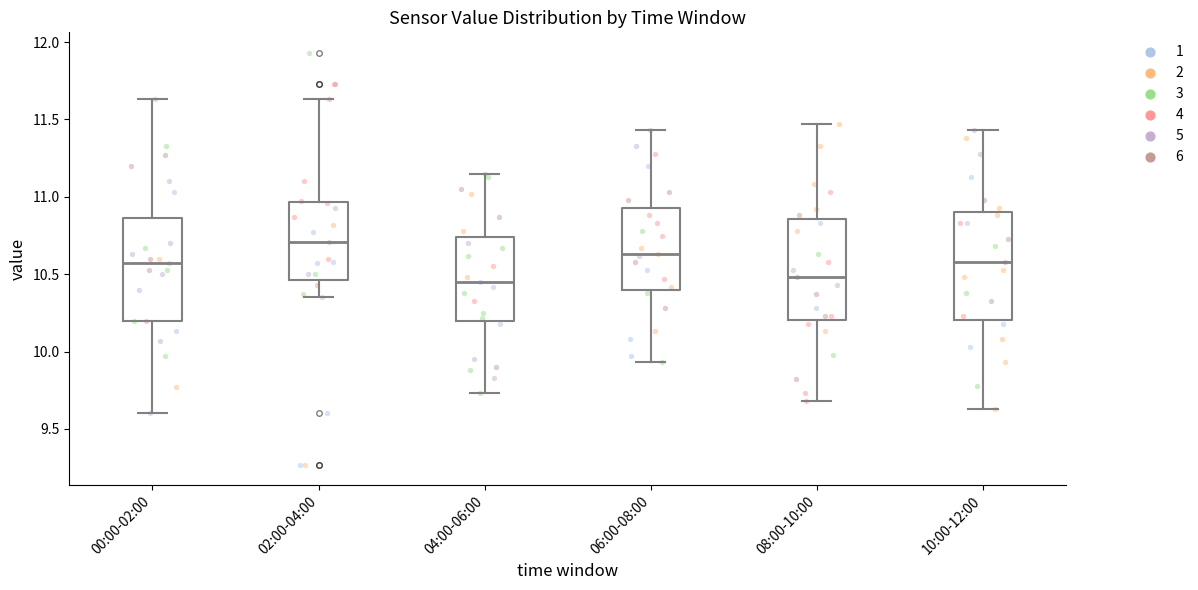

Reading left to right, read every box against the y-axis: the position of its median line, the range the box covers, and the ends of its whiskers. The values are not printed on the chart, so give them approximately, as read against the axis.

00:00-02:00: median 10.55, box 10.20 to 10.85, whiskers 9.60 to 11.65
02:00-04:00: median 10.70, box 10.45 to 10.95, whiskers 10.35 to 11.65
04:00-06:00: median 10.45, box 10.20 to 10.75, whiskers 9.75 to 11.15
06:00-08:00: median 10.65, box 10.40 to 10.95, whiskers 9.95 to 11.45
08:00-10:00: median 10.50, box 10.20 to 10.85, whiskers 9.70 to 11.45
10:00-12:00: median 10.60, box 10.20 to 10.90, whiskers 9.65 to 11.45